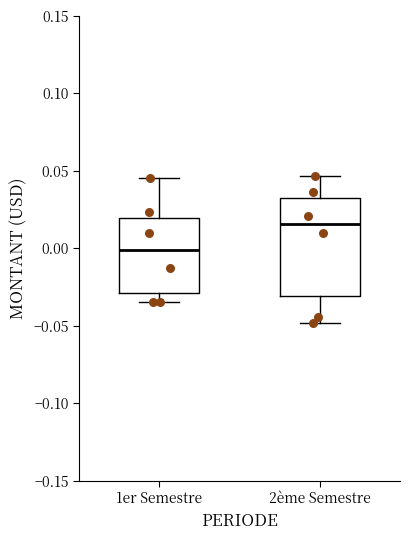

Comparing the boxes themselves (not the whiskers), which one is the tallest?

2ème Semestre